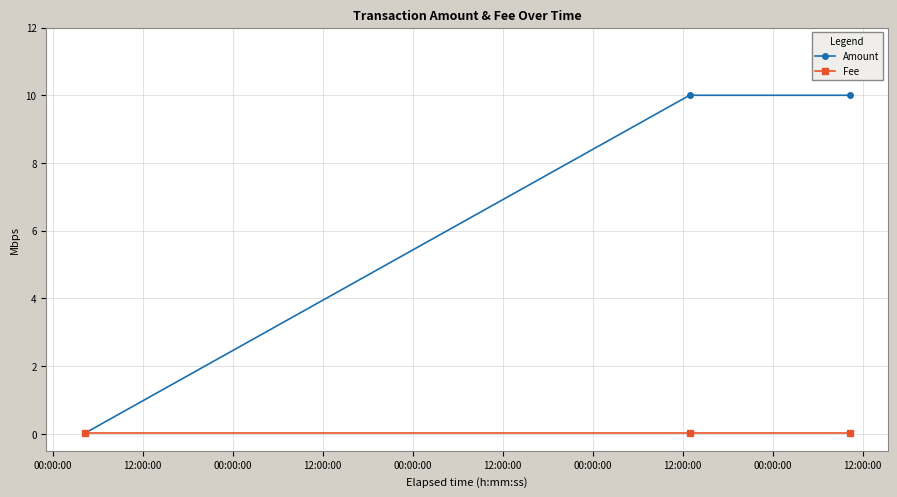

What is the value of the Amount point at the 3rd from the left?

10.0